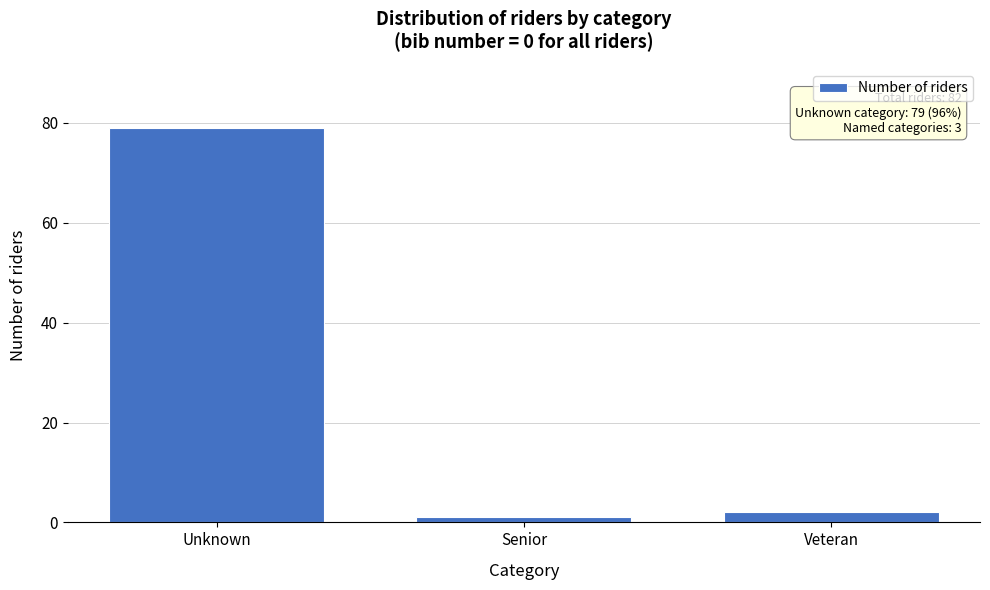

Reading right to left, transcribe all the data shown in this chart.

Veteran=2	Senior=1	Unknown=79